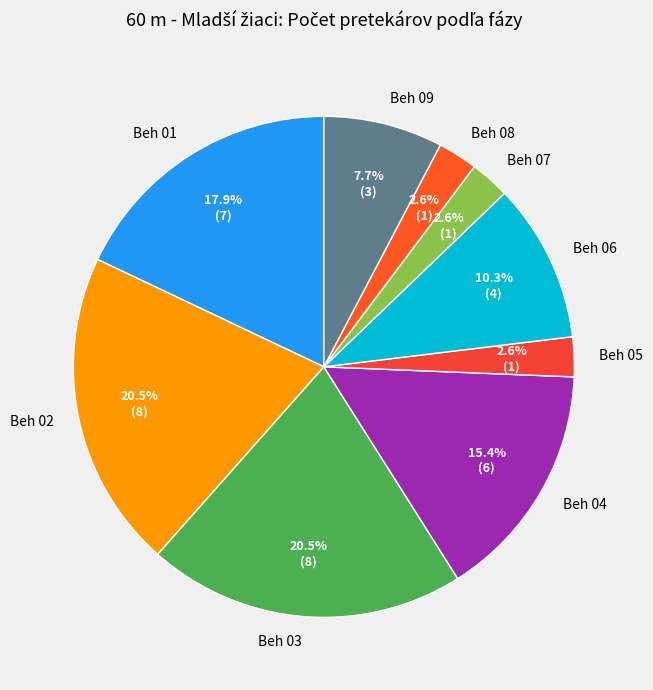

How many segments does this pie chart have?

9